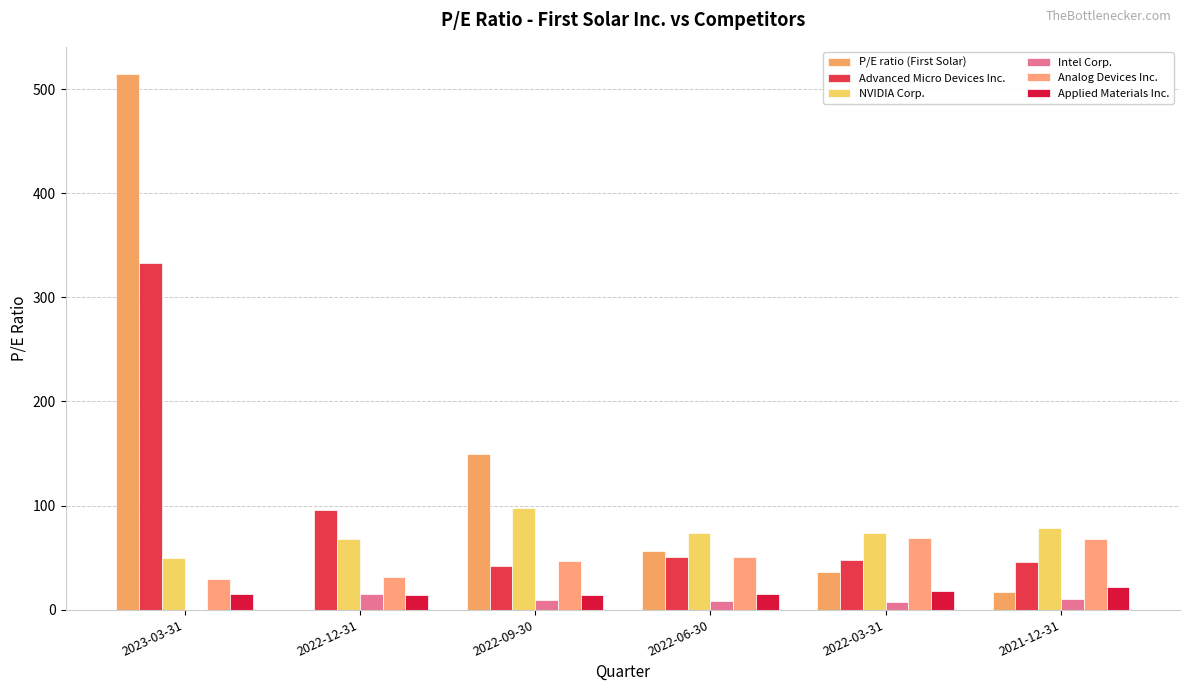

Which series has the largest total across all categories?

P/E ratio (First Solar)